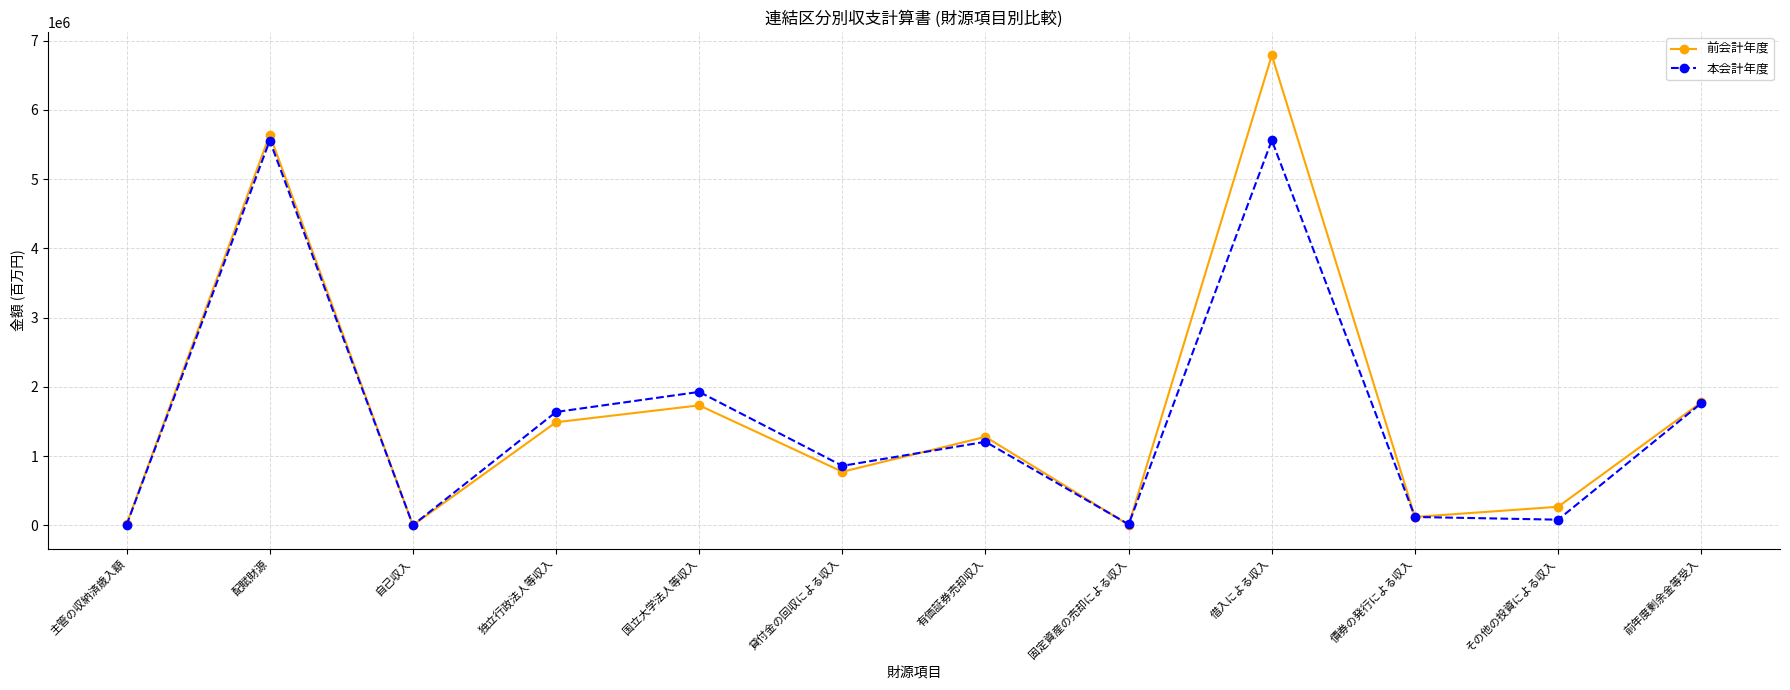

Where is the first local maximum for 本会計年度?

配賦財源